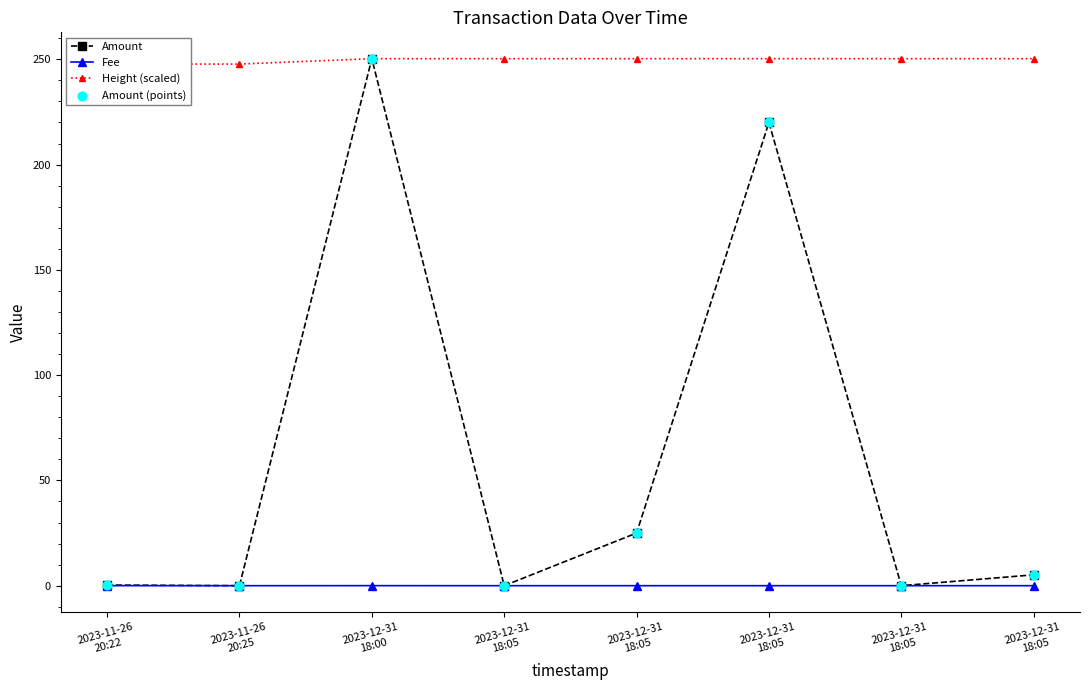

Is the value of Amount (points) at 2023-12-31
18:05 greater than the value of Fee at 2023-11-26
20:25?

No